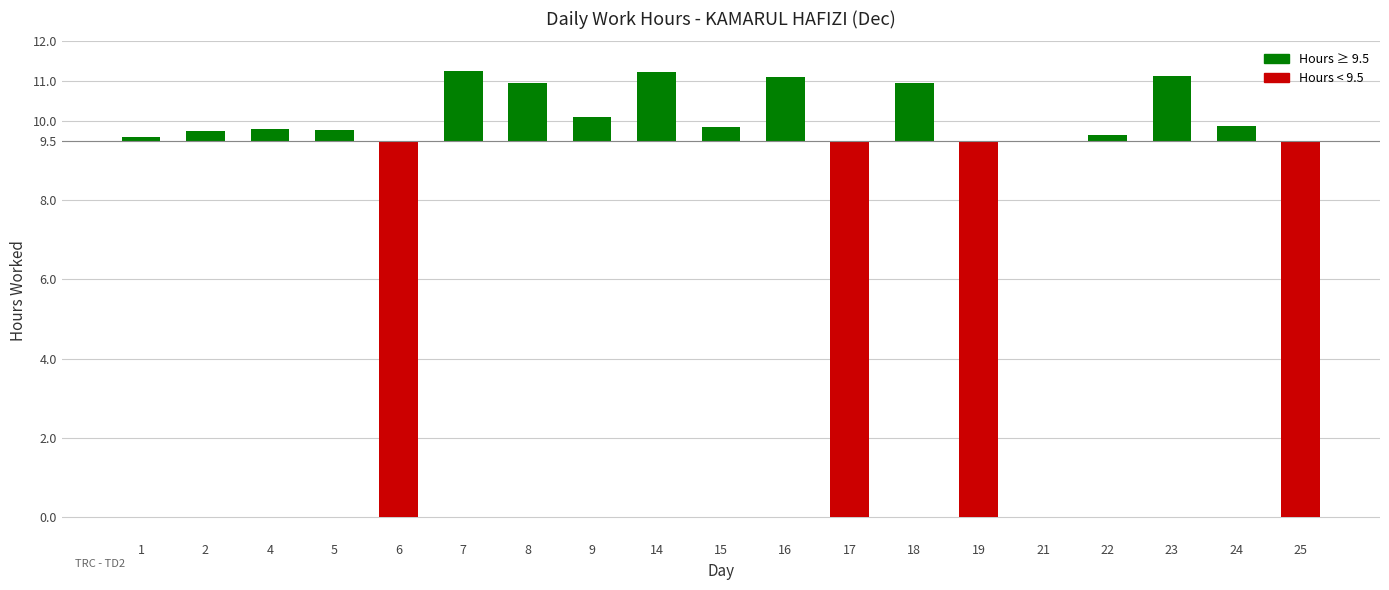

Does the chart contain any negative values?

Yes